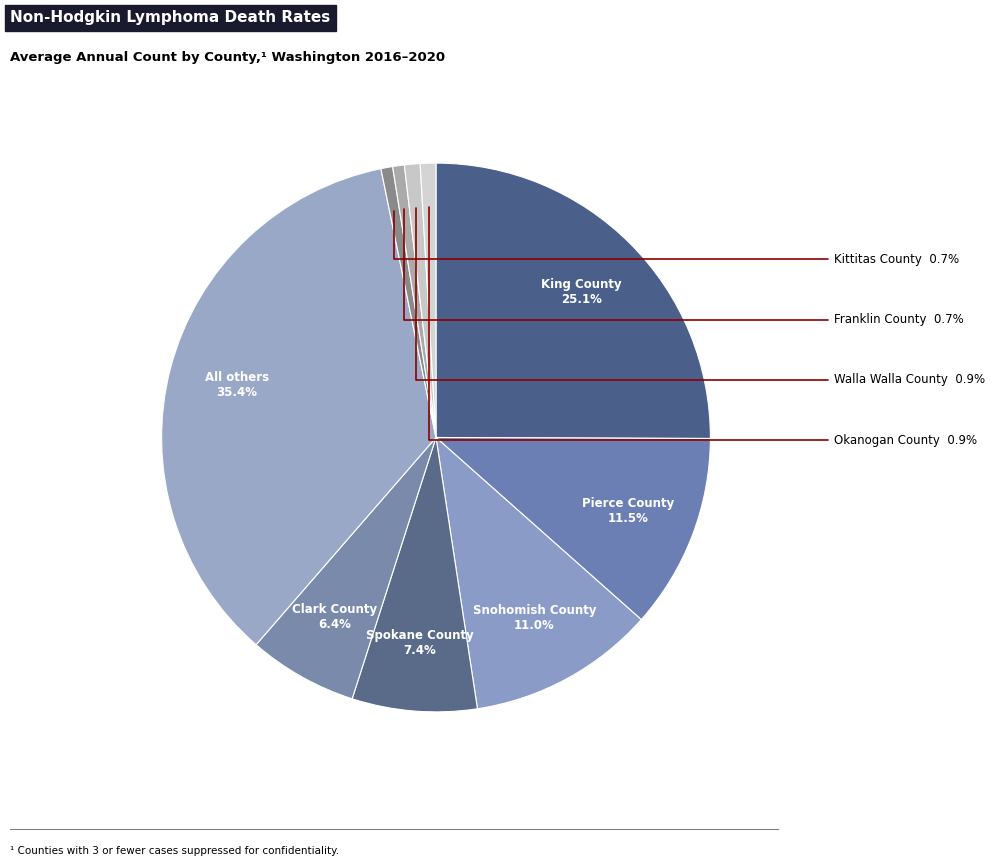

How many segments does this pie chart have?

10